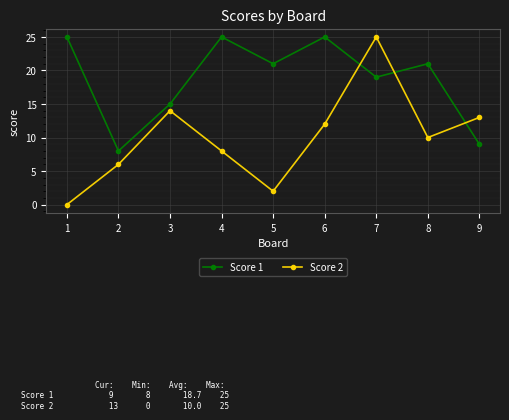

Between which two adjacent categories do Score 2 and Score 1 first intersect?

6 and 7